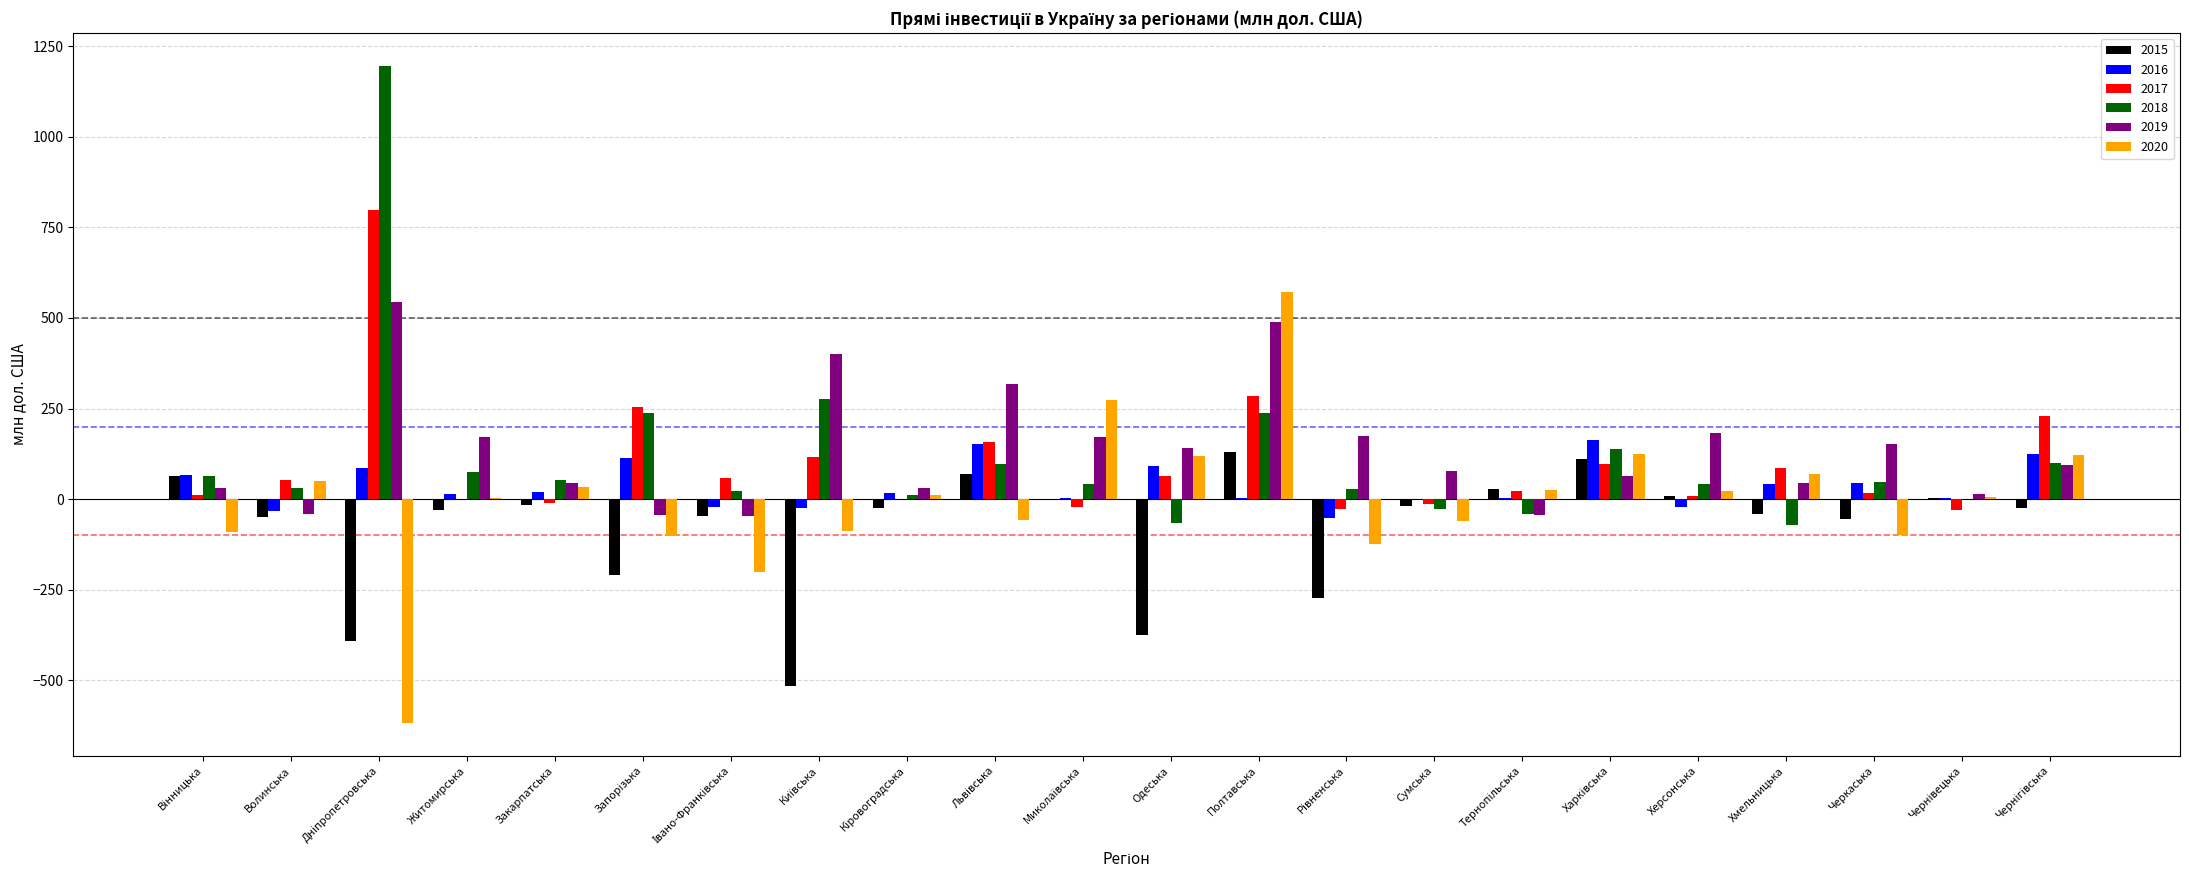

The value of 2019 at Черкаська is 152.6. True or false?

True